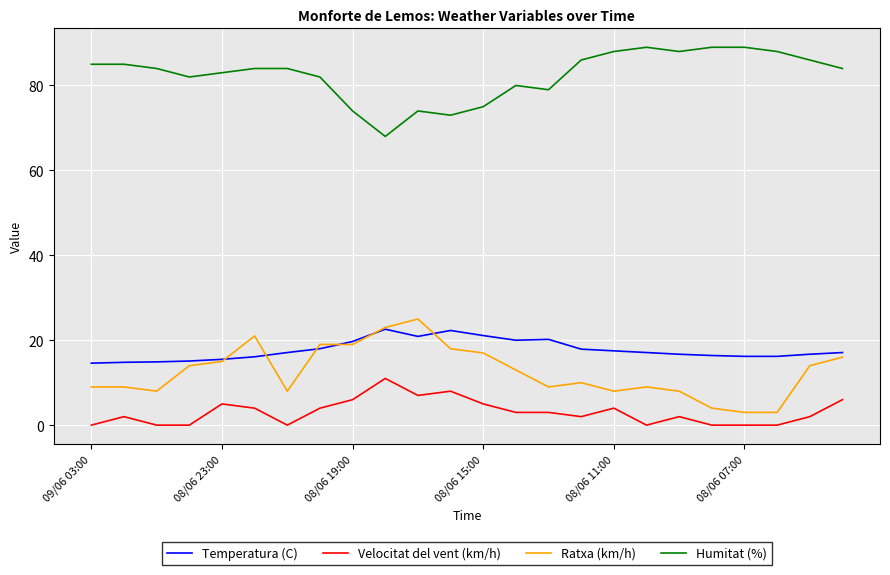

List the series in order of their peak value, highest first.

Humitat (%), Ratxa (km/h), Temperatura (C), Velocitat del vent (km/h)